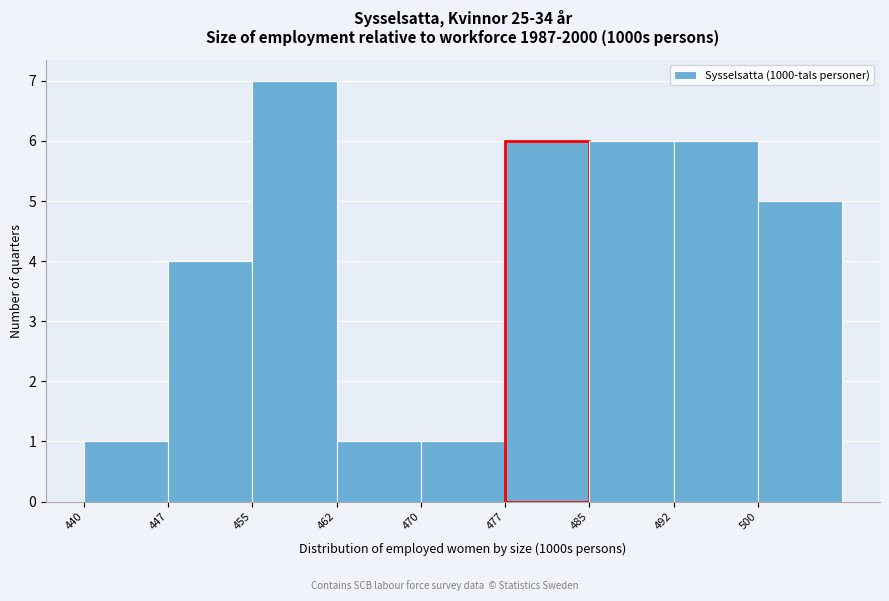

Which range on the x-axis has the tallest bar?

455.0 to 462.5